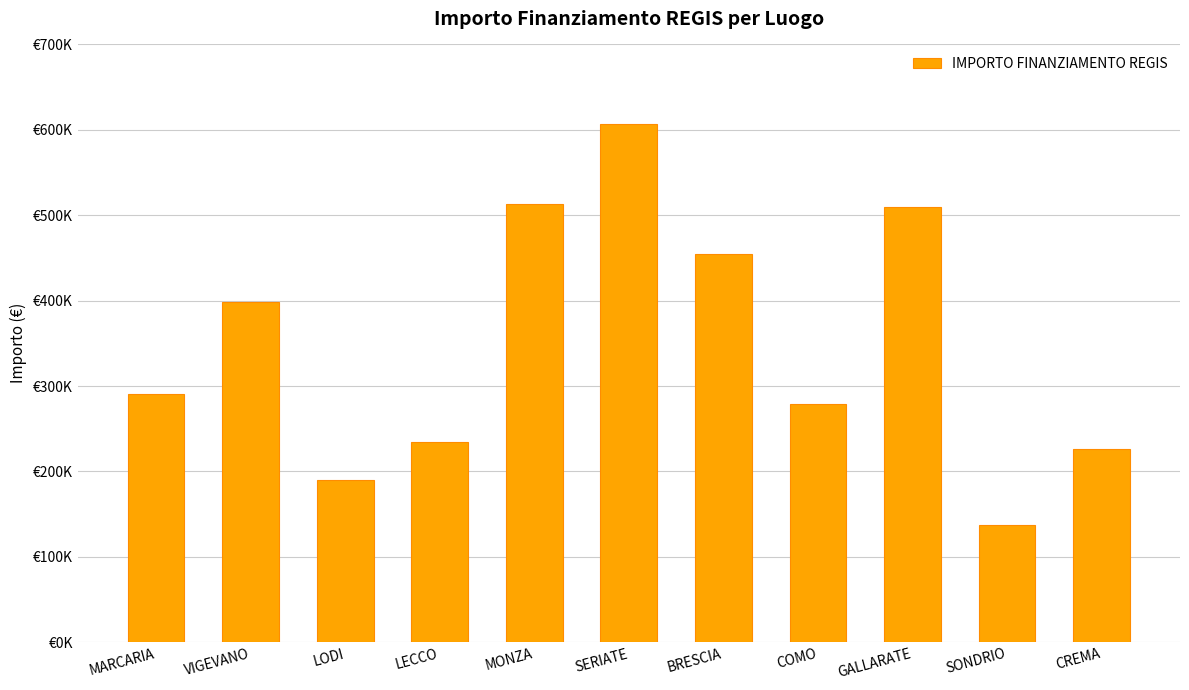

Where does the data first go above 290721?

MARCARIA